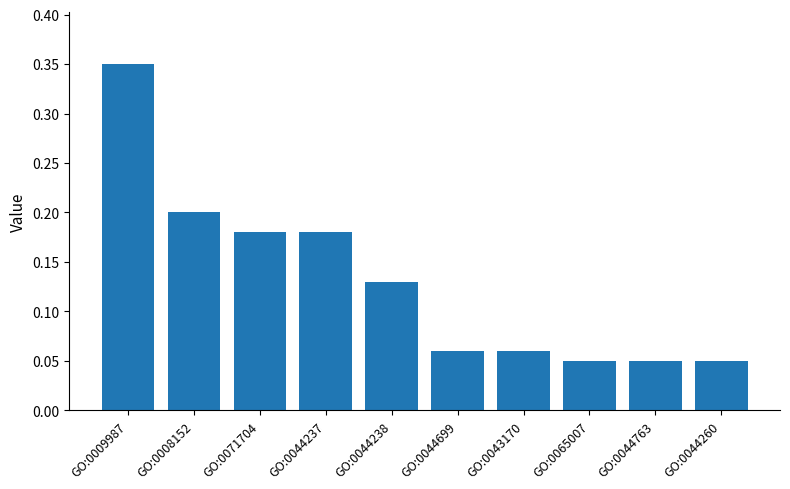

How many values are between 0 and 1?

10